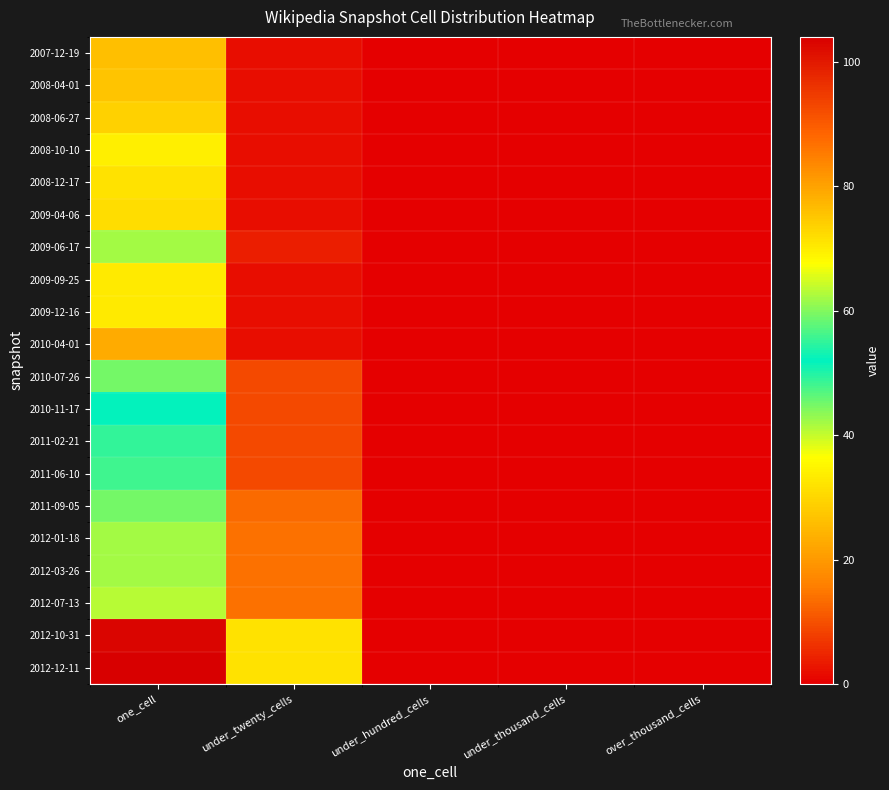

Reading left to right, list all the values displayed in this chart.

2007-12-19: one_cell=26	under_twenty_cells=2	under_hundred_cells=0	under_thousand_cells=0	over_thousand_cells=0
2008-04-01: one_cell=27	under_twenty_cells=2	under_hundred_cells=0	under_thousand_cells=0	over_thousand_cells=0
2008-06-27: one_cell=29	under_twenty_cells=2	under_hundred_cells=0	under_thousand_cells=0	over_thousand_cells=0
2008-10-10: one_cell=34	under_twenty_cells=2	under_hundred_cells=0	under_thousand_cells=0	over_thousand_cells=0
2008-12-17: one_cell=32	under_twenty_cells=2	under_hundred_cells=0	under_thousand_cells=0	over_thousand_cells=0
2009-04-06: one_cell=31	under_twenty_cells=2	under_hundred_cells=0	under_thousand_cells=0	over_thousand_cells=0
2009-06-17: one_cell=42	under_twenty_cells=4	under_hundred_cells=0	under_thousand_cells=0	over_thousand_cells=0
2009-09-25: one_cell=33	under_twenty_cells=2	under_hundred_cells=0	under_thousand_cells=0	over_thousand_cells=0
2009-12-16: one_cell=33	under_twenty_cells=2	under_hundred_cells=0	under_thousand_cells=0	over_thousand_cells=0
2010-04-01: one_cell=23	under_twenty_cells=2	under_hundred_cells=0	under_thousand_cells=0	over_thousand_cells=0
2010-07-26: one_cell=45	under_twenty_cells=9	under_hundred_cells=0	under_thousand_cells=0	over_thousand_cells=0
2010-11-17: one_cell=52	under_twenty_cells=9	under_hundred_cells=0	under_thousand_cells=0	over_thousand_cells=0
2011-02-21: one_cell=55	under_twenty_cells=9	under_hundred_cells=0	under_thousand_cells=0	over_thousand_cells=0
2011-06-10: one_cell=56	under_twenty_cells=9	under_hundred_cells=0	under_thousand_cells=0	over_thousand_cells=0
2011-09-05: one_cell=59	under_twenty_cells=13	under_hundred_cells=0	under_thousand_cells=0	over_thousand_cells=0
2012-01-18: one_cell=62	under_twenty_cells=14	under_hundred_cells=0	under_thousand_cells=0	over_thousand_cells=0
2012-03-26: one_cell=62	under_twenty_cells=14	under_hundred_cells=0	under_thousand_cells=0	over_thousand_cells=0
2012-07-13: one_cell=63	under_twenty_cells=14	under_hundred_cells=0	under_thousand_cells=0	over_thousand_cells=0
2012-10-31: one_cell=103	under_twenty_cells=32	under_hundred_cells=0	under_thousand_cells=0	over_thousand_cells=0
2012-12-11: one_cell=104	under_twenty_cells=32	under_hundred_cells=0	under_thousand_cells=0	over_thousand_cells=0